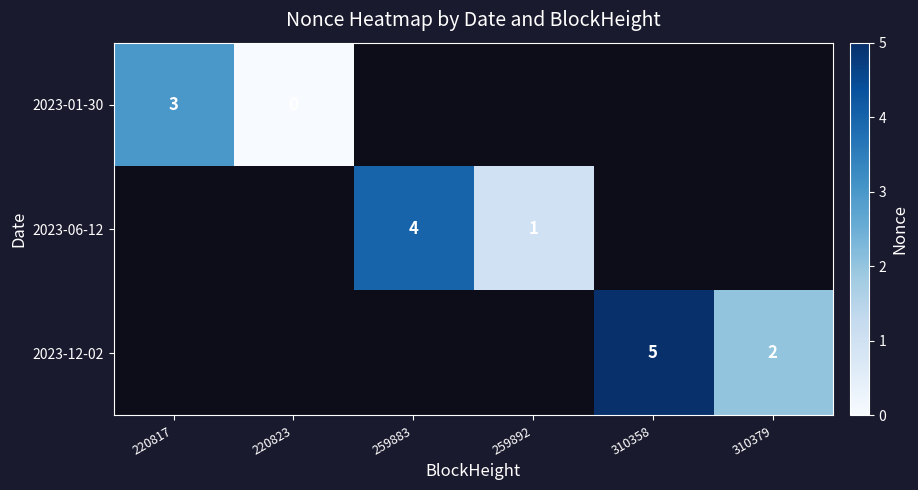

Is the value of 2023-06-12 at 259883 greater than the value of 2023-12-02 at 310358?

No